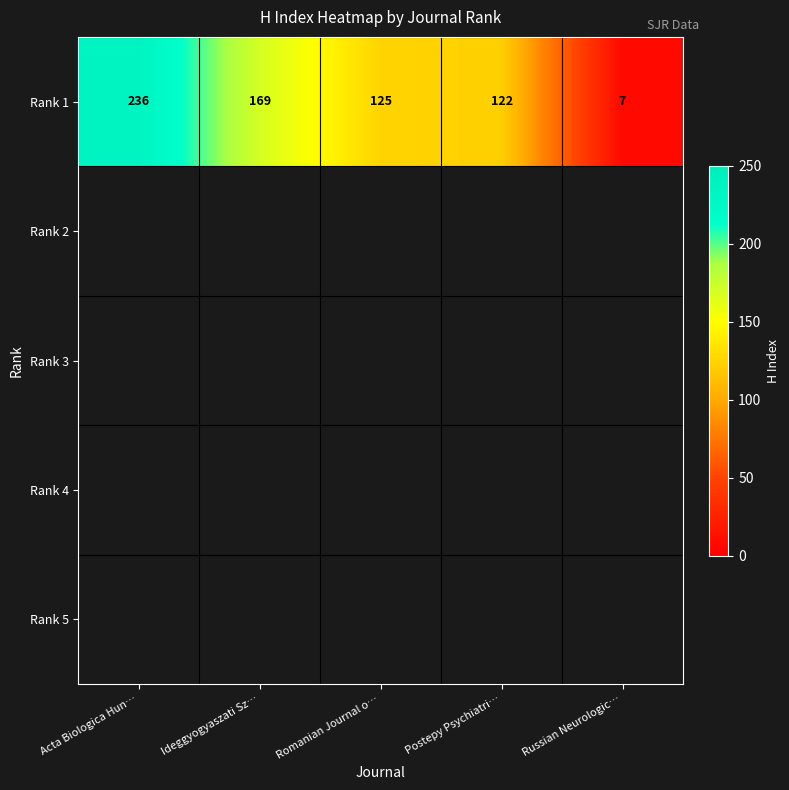

What is the change in value from Acta Biologica Hun… to Ideggyogyaszati Sz…?

-67